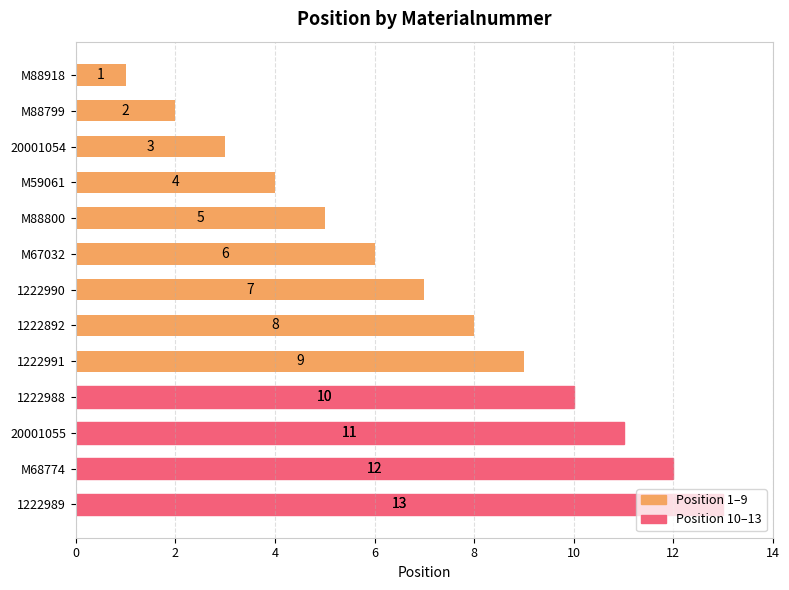

True or false: the data shows 4 at M68774.

False